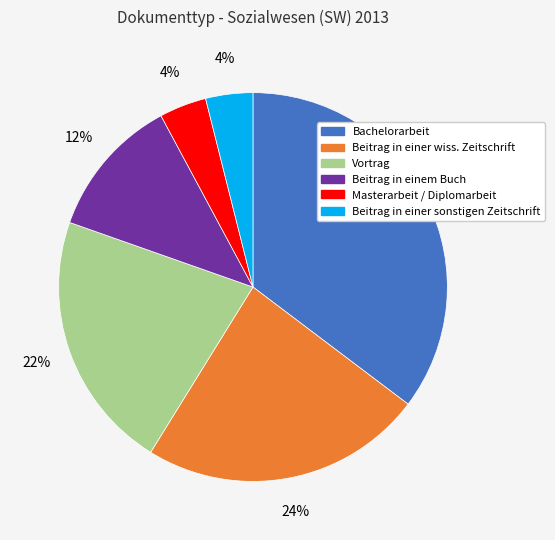

True or false: Beitrag in einer sonstigen Zeitschrift accounts for 18% of the total.

False